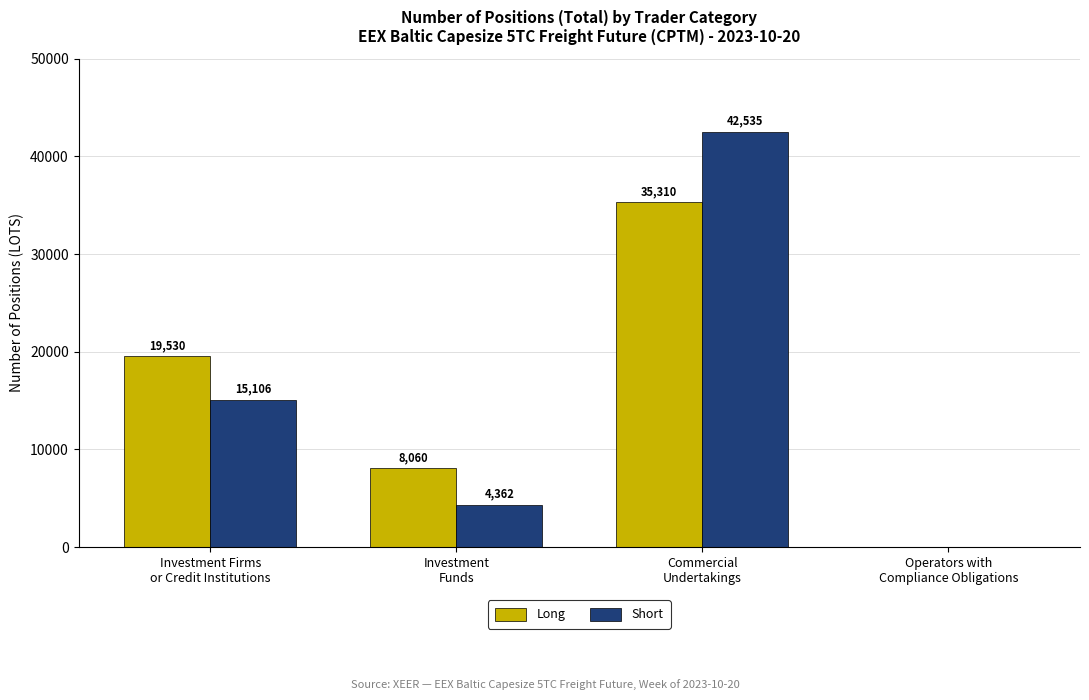

At which label is Short closest to 21267?

Investment Firms
or Credit Institutions